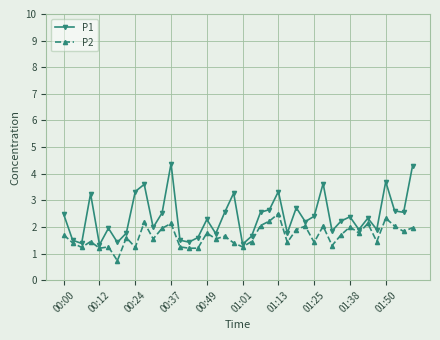

True or false: P2 has more than 0 points higher than both neighbors.

True